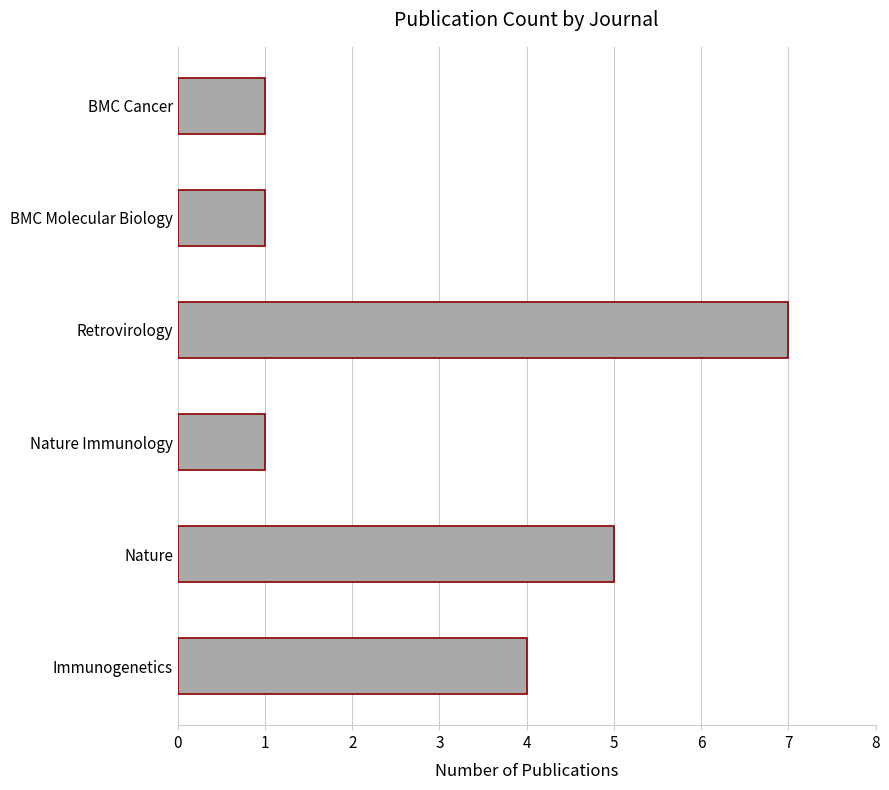

What is the change in value from Nature to BMC Molecular Biology?

-4